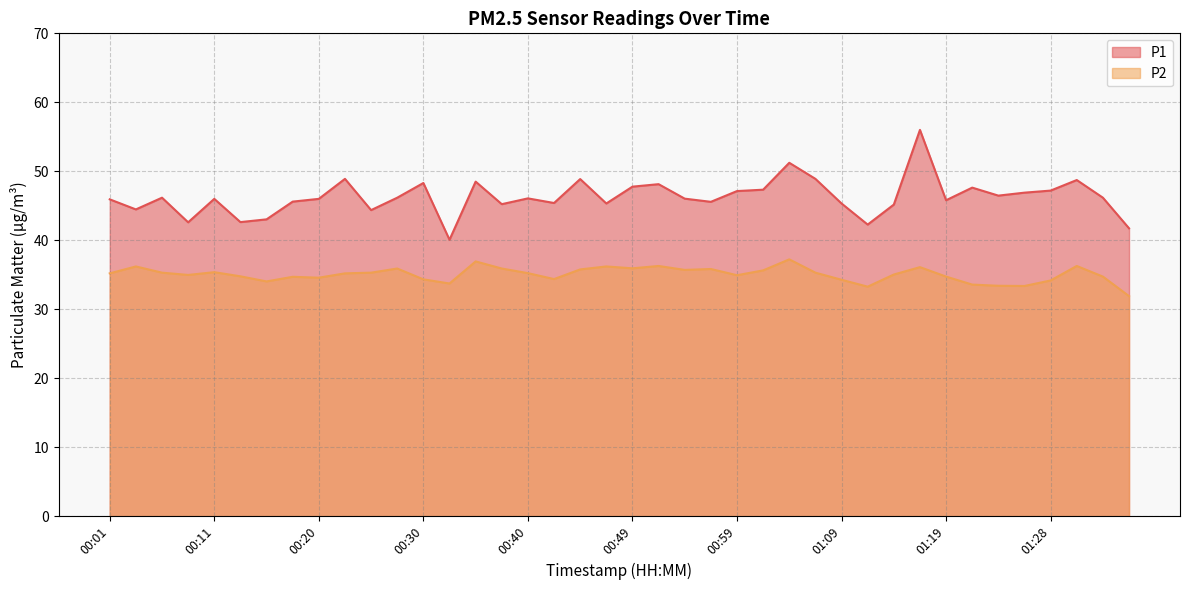

Does the chart have visible grid lines?

Yes